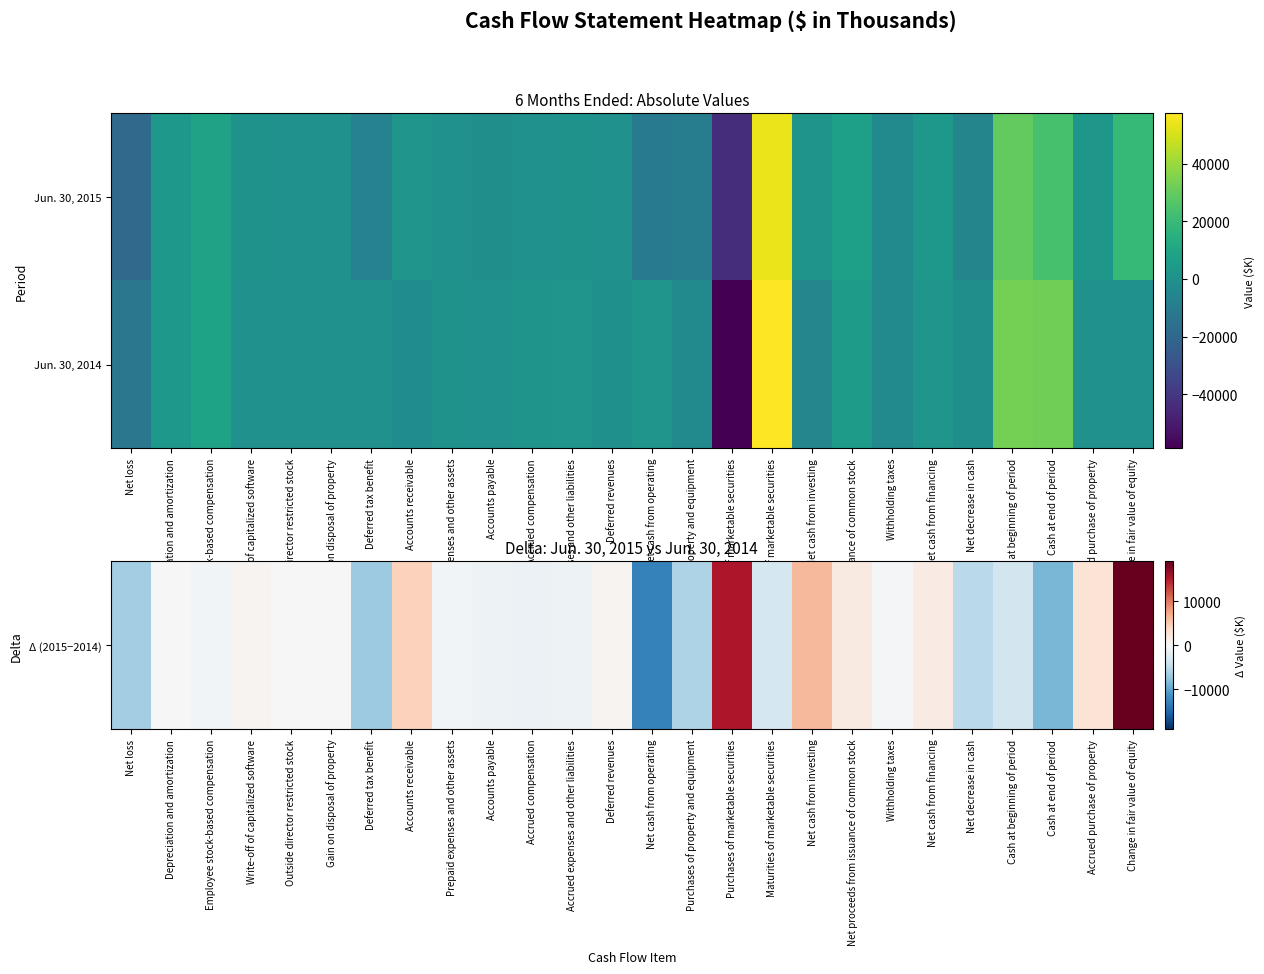

Which series changed the most between Purchases of property and equipment and Cash at beginning of period?

Jun. 30, 2014